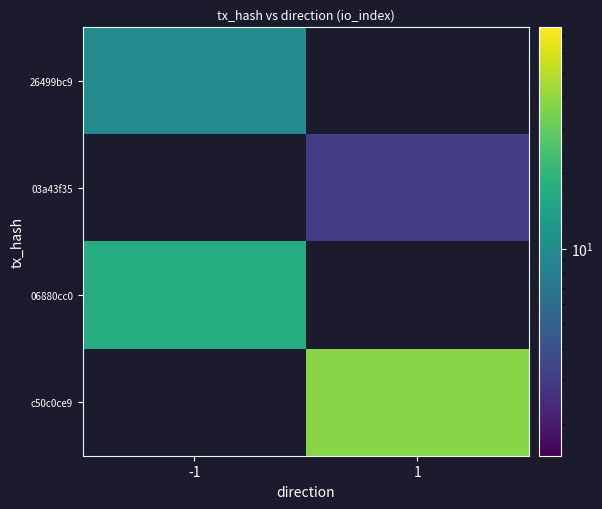

Is the value of 26499bc9 at -1 greater than the value of 06880cc0 at -1?

No